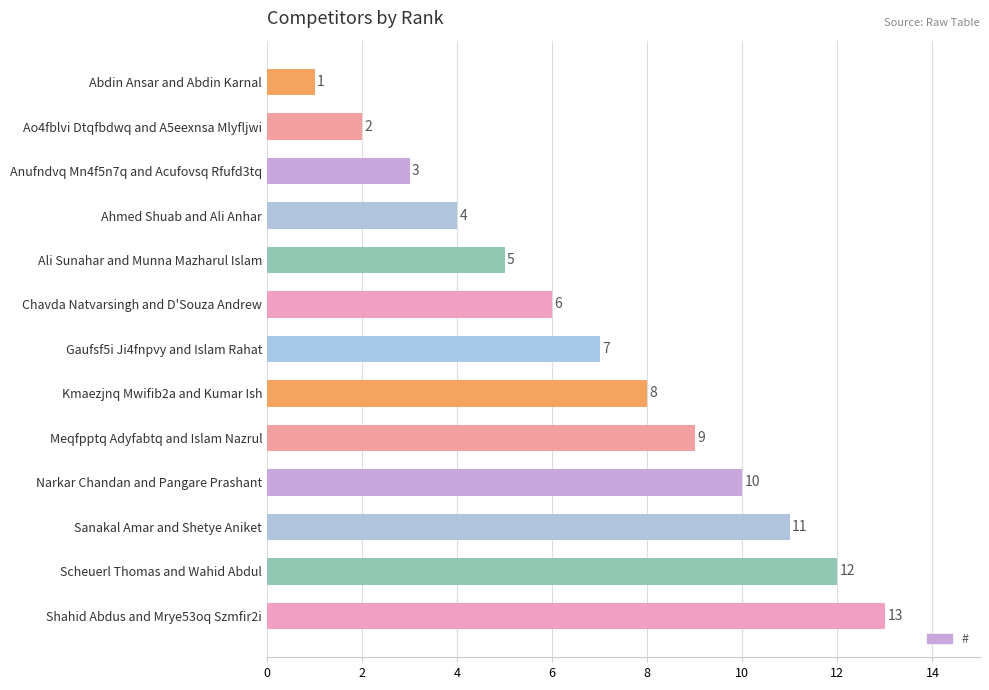

At which category does the chart reach its minimum across all series?

Abdin Ansar and Abdin Karnal